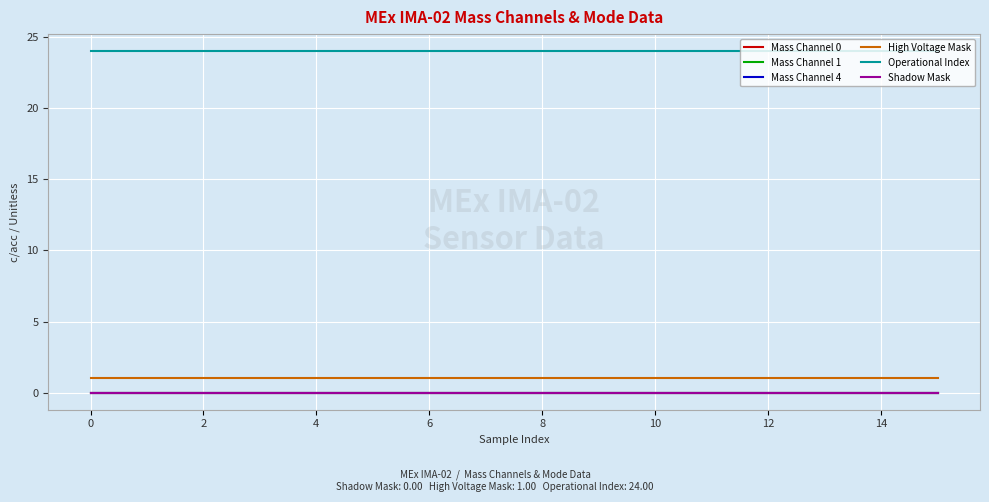

True or false: Mass Channel 0 and Operational Index cross at least once.

False